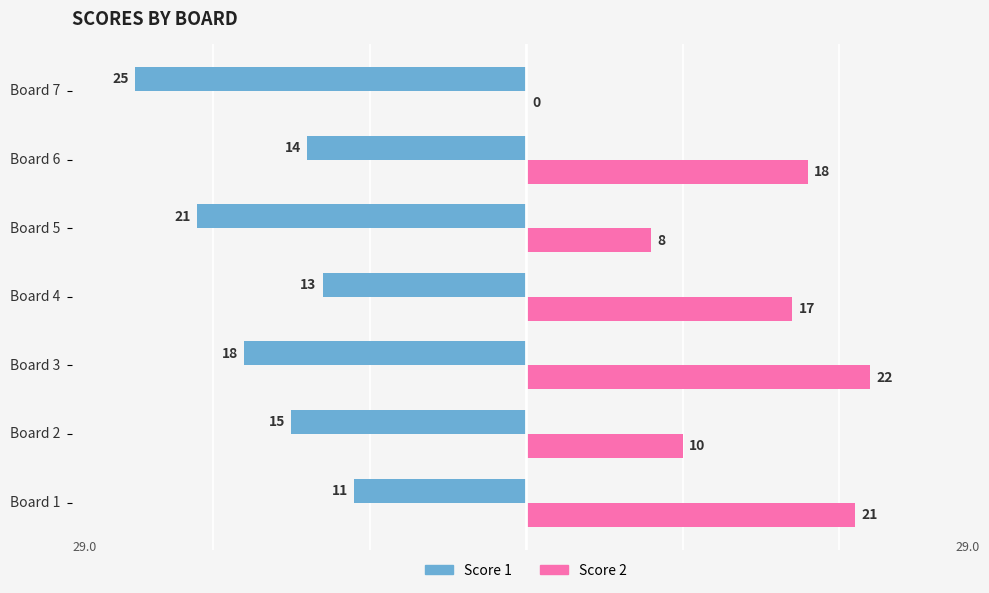

Is it true that Score 2 equals 21 at Board 1?

True